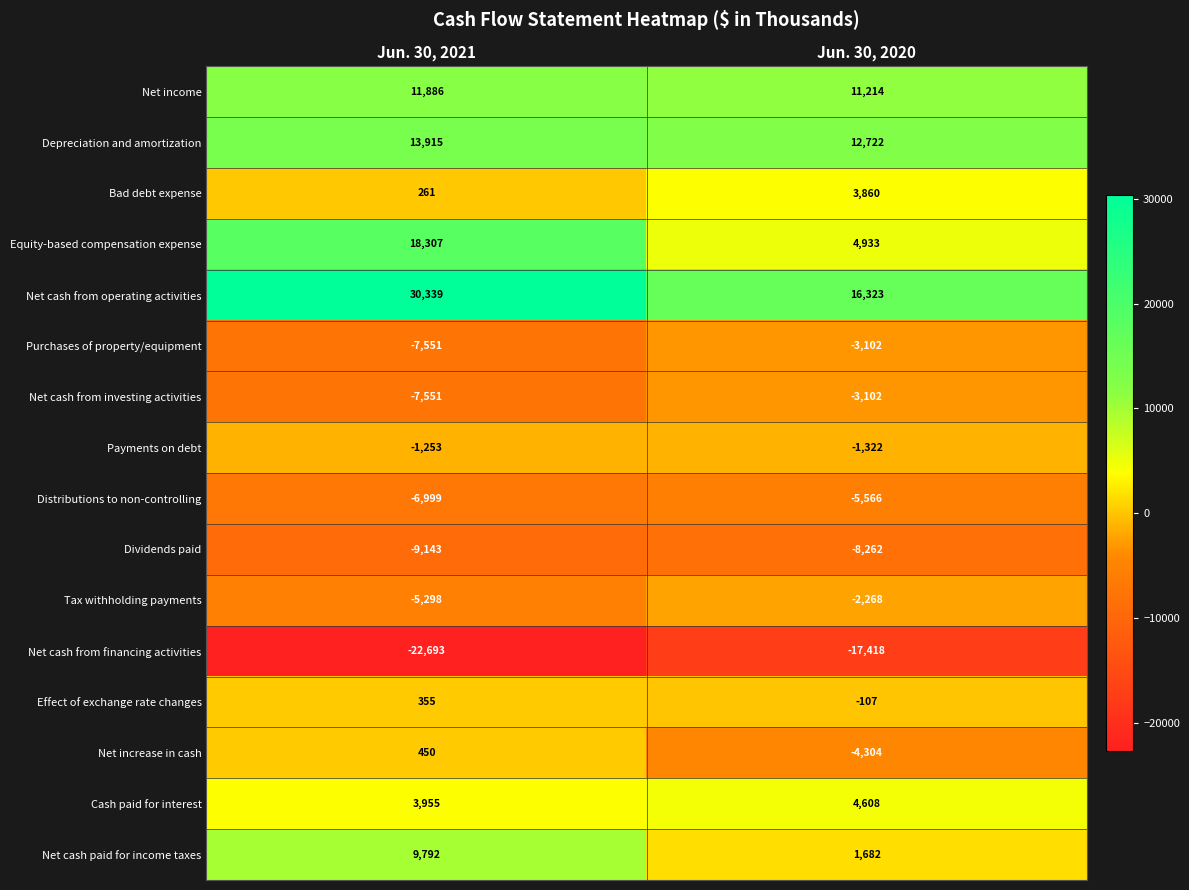

The Depreciation and amortization series shows 12722 at Jun. 30, 2020. True or false?

True